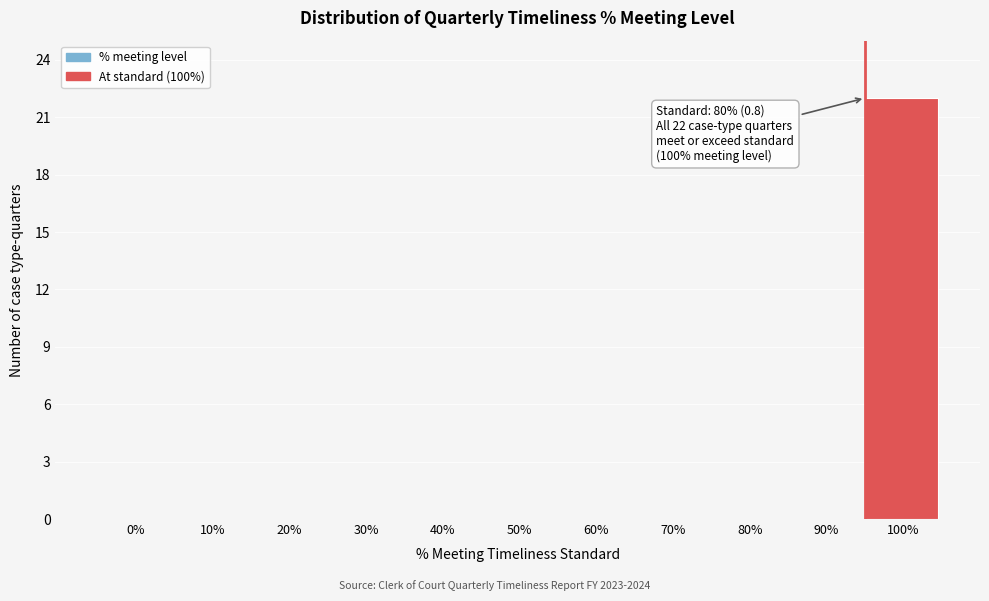

Reading right to left, extract all data points from this chart.

100%=22	90%=0	80%=0	70%=0	60%=0	50%=0	40%=0	30%=0	20%=0	10%=0	0%=0